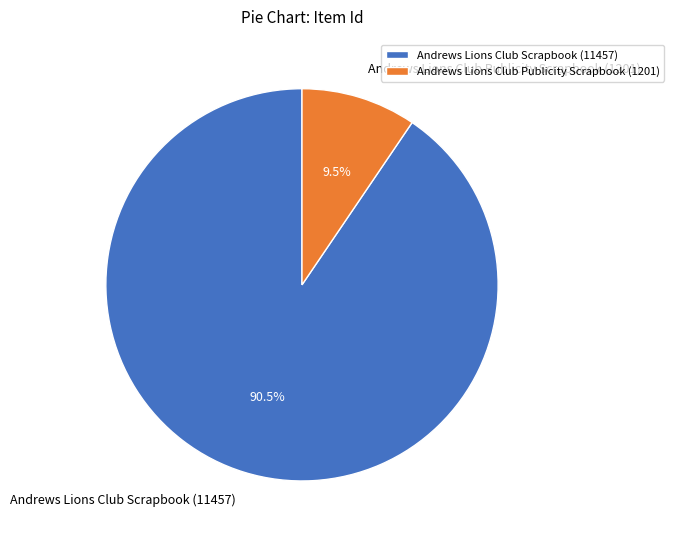

Approximately how many times larger is the value at Andrews Lions Club Scrapbook (11457) compared to Andrews Lions Club Publicity Scrapbook (1201)?

9.5